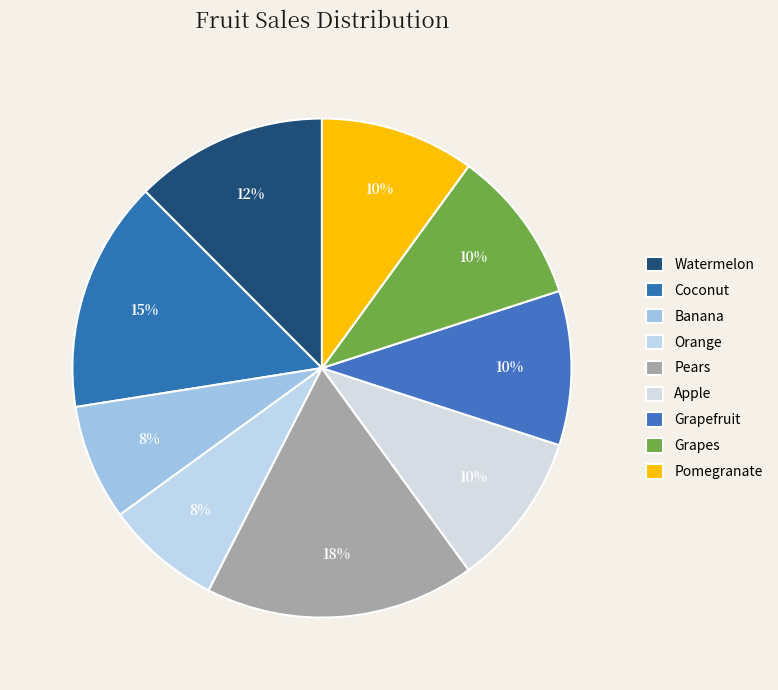

To the nearest percent, what portion does Pears represent?

18%